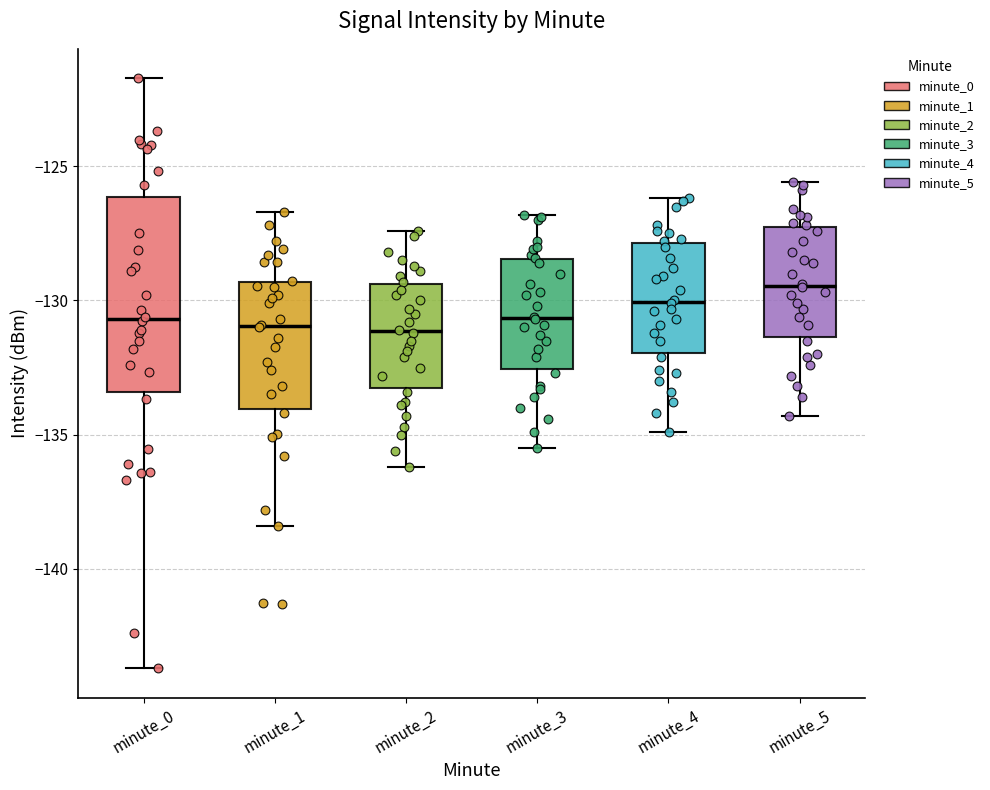

Where is the lower edge of the box for minute_2 on the y-axis? The values are not printed on the chart, so give them approximately, as read against the axis.

-133.0